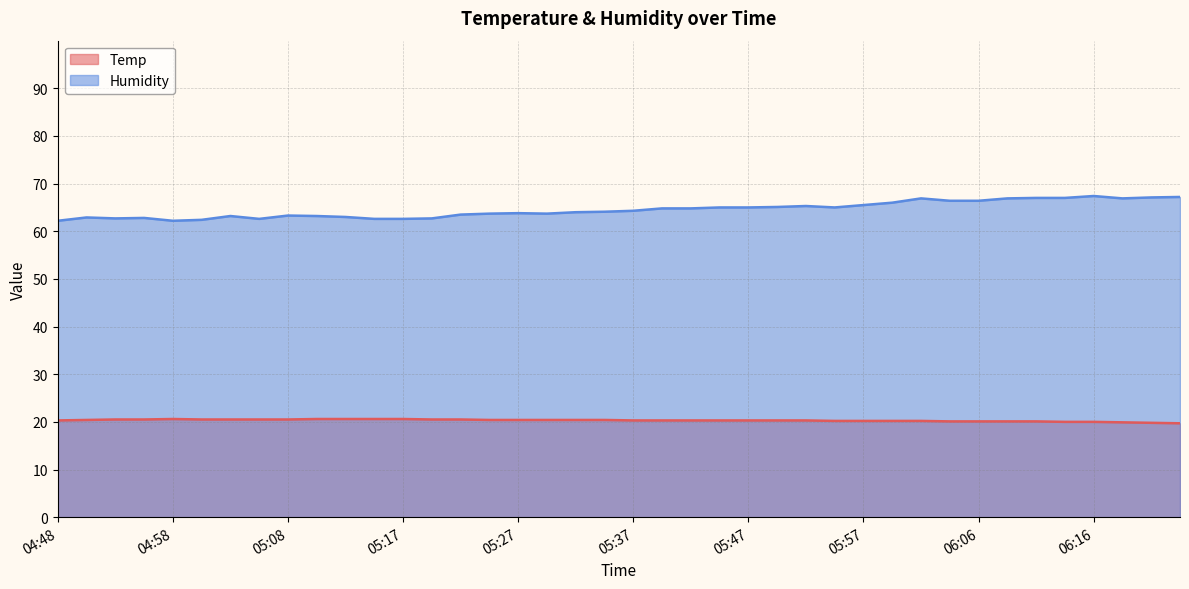

Reading right to left, what are all the values shown in this chart?

Temp: 06:24=19.7	06:21=19.8	06:19=19.9	06:16=20.0	06:14=20.0	06:11=20.1	06:09=20.1	06:06=20.1	06:04=20.1	06:01=20.2	05:59=20.2	05:57=20.2	05:54=20.2	05:52=20.3	05:49=20.3	05:47=20.3	05:44=20.3	05:42=20.3	05:39=20.3	05:37=20.3	05:35=20.4	05:32=20.4	05:30=20.4	05:27=20.4	05:25=20.4	05:22=20.5	05:20=20.5	05:17=20.6	05:15=20.6	05:12=20.6	05:10=20.6	05:08=20.5	05:05=20.5	05:03=20.5	05:00=20.5	04:58=20.6	04:55=20.5	04:53=20.5	04:50=20.4	04:48=20.3
Humidity: 06:24=67.2	06:21=67.1	06:19=66.9	06:16=67.4	06:14=67.0	06:11=67.0	06:09=66.9	06:06=66.4	06:04=66.4	06:01=66.9	05:59=66.0	05:57=65.5	05:54=65.0	05:52=65.3	05:49=65.1	05:47=65.0	05:44=65.0	05:42=64.8	05:39=64.8	05:37=64.3	05:35=64.1	05:32=64.0	05:30=63.7	05:27=63.8	05:25=63.7	05:22=63.5	05:20=62.7	05:17=62.6	05:15=62.6	05:12=63.0	05:10=63.2	05:08=63.3	05:05=62.6	05:03=63.2	05:00=62.4	04:58=62.2	04:55=62.8	04:53=62.7	04:50=62.9	04:48=62.2